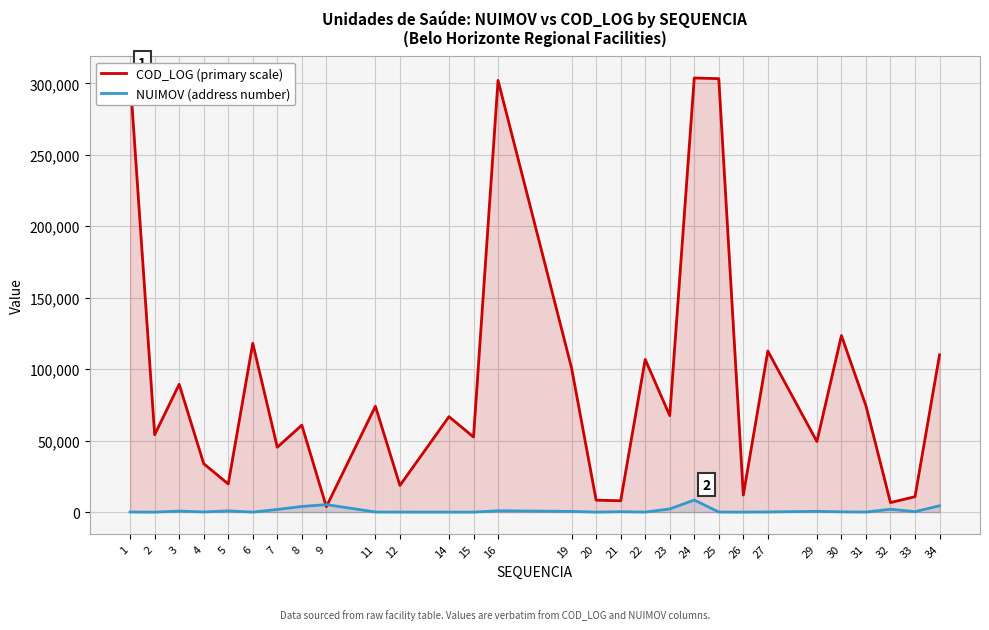

Rank the series at 29 from highest to lowest value.

COD_LOG (primary scale), NUIMOV (address number)